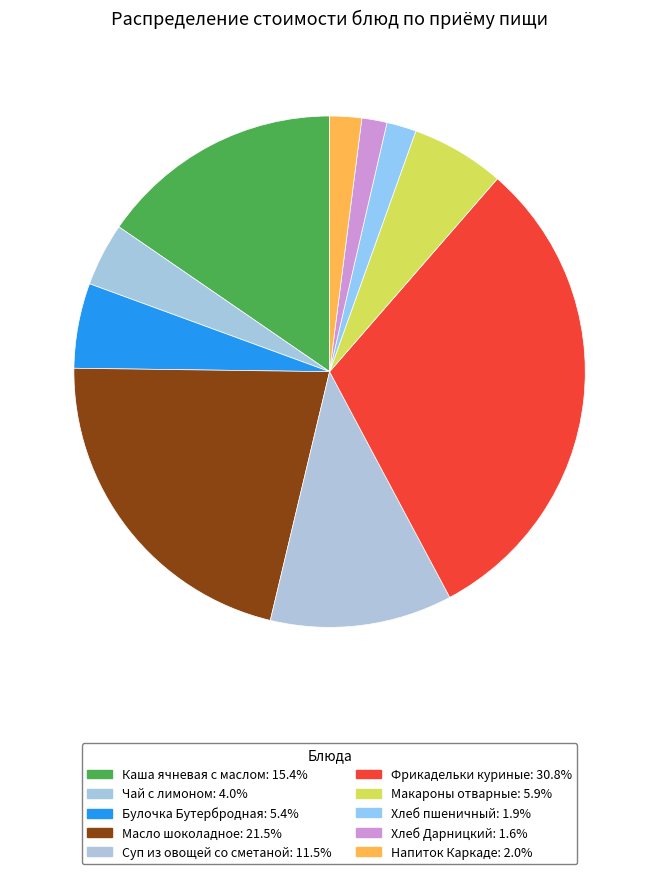

What is the change in value from Каша ячневая с маслом to Фрикадельки куриные?

+22.8